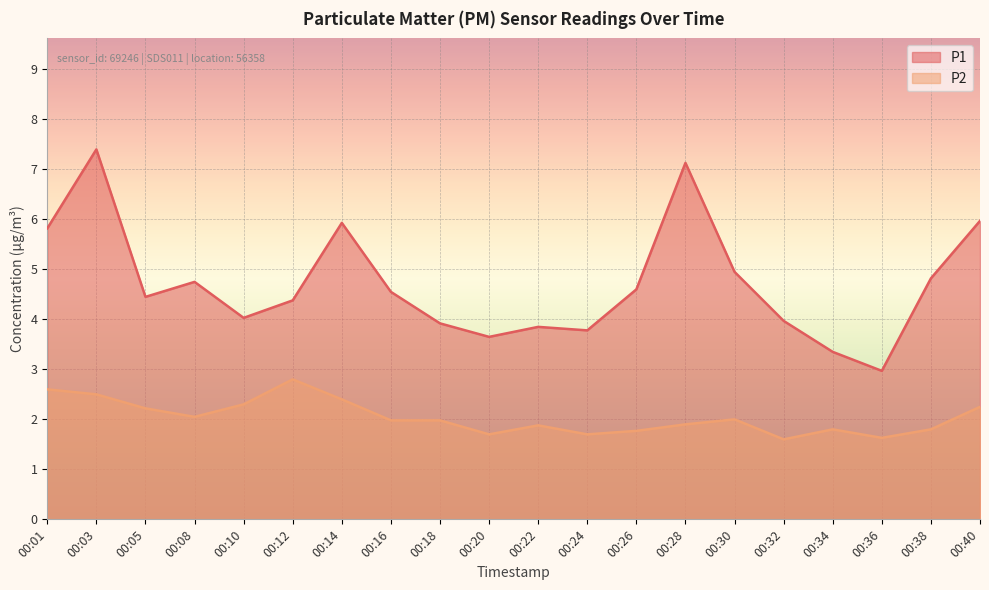

At which label is P2 closest to 2?

00:30